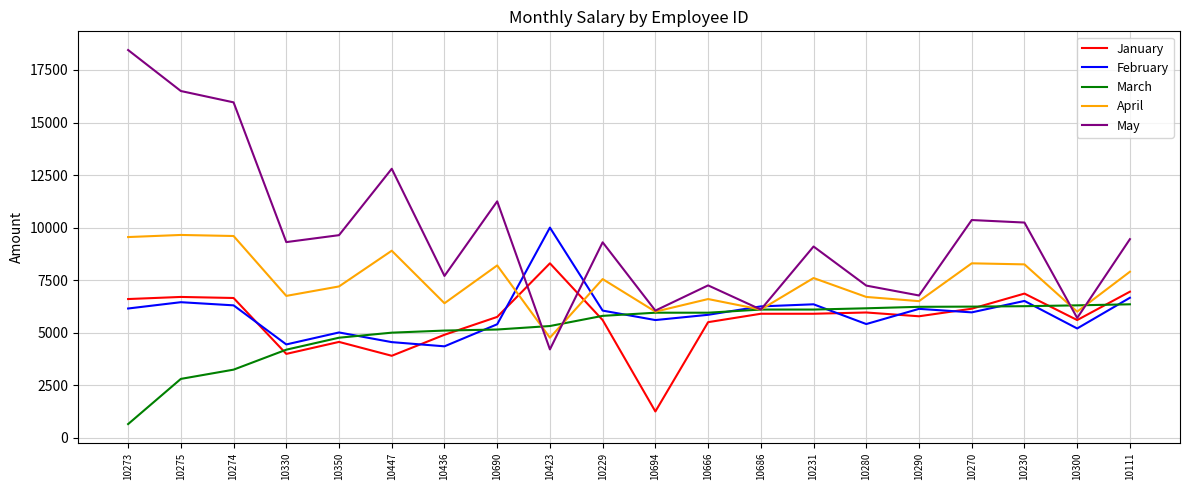

At how many categories does at least one series exceed 12898?

3